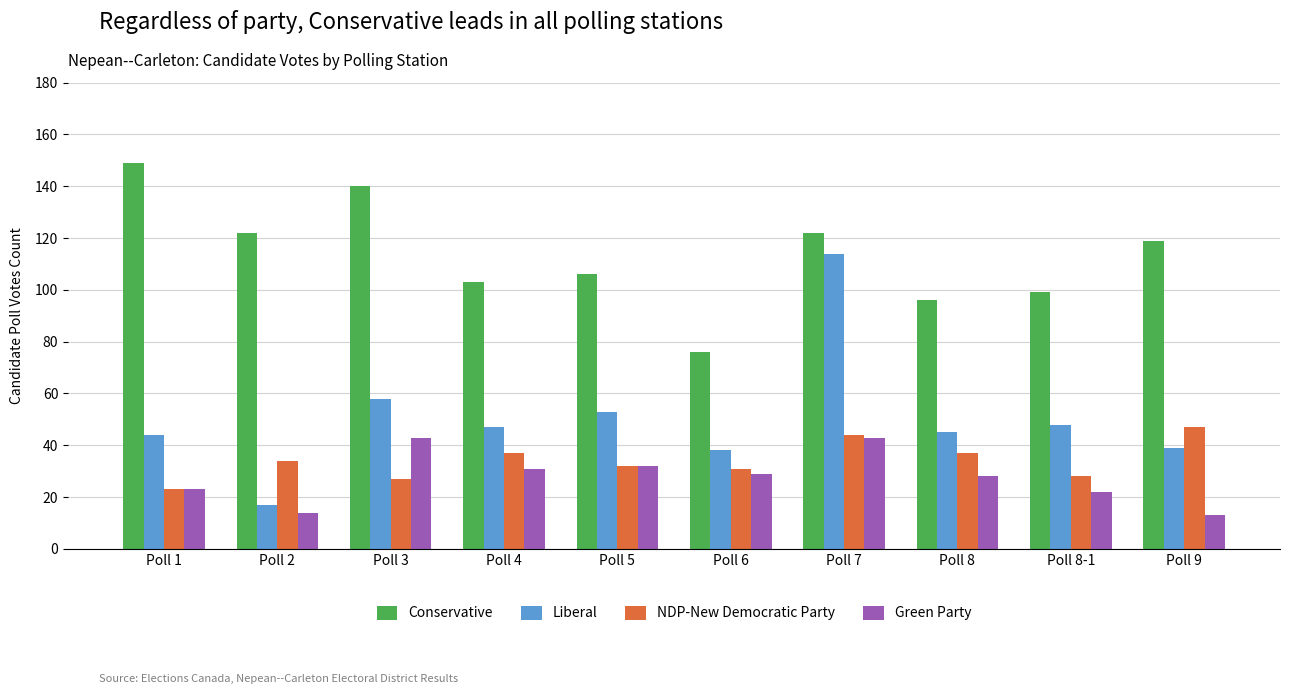

List the series in order of their peak value, highest first.

Conservative, Liberal, NDP-New Democratic Party, Green Party